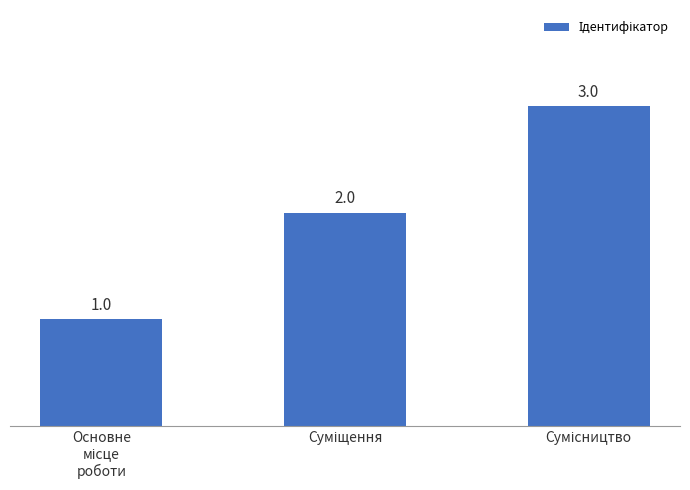

What is the greatest value displayed?

3